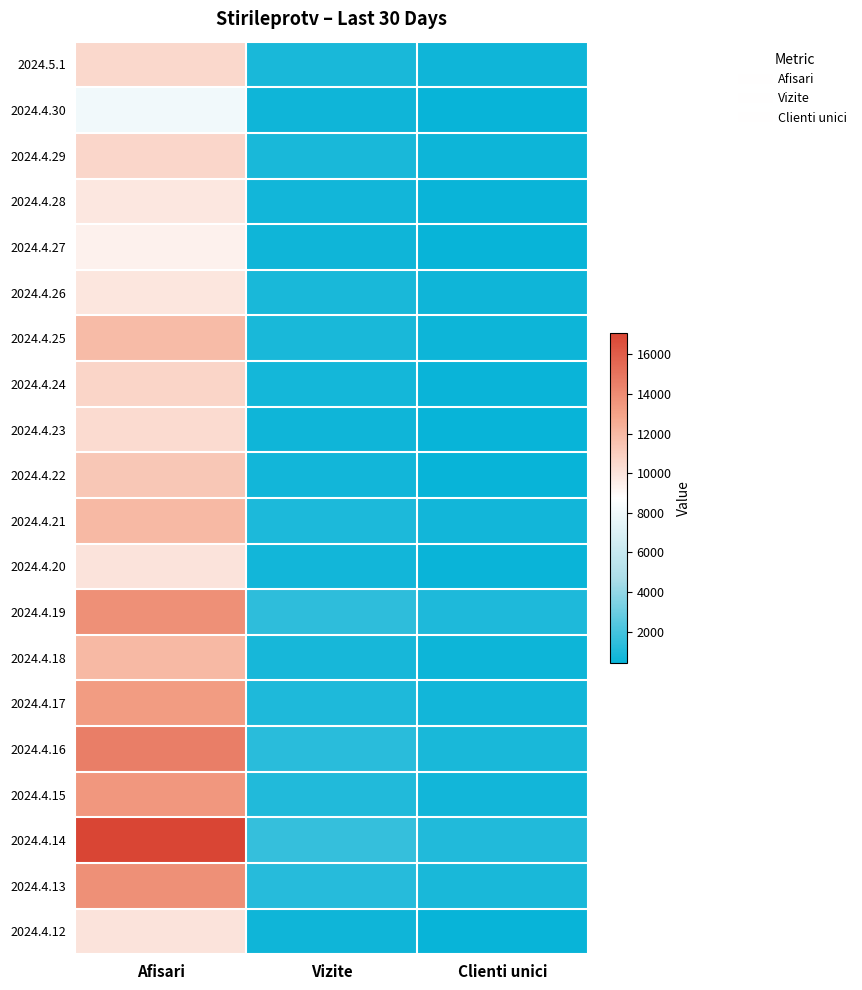

Which series changed the most between Afisari and Vizite?

2024.4.14